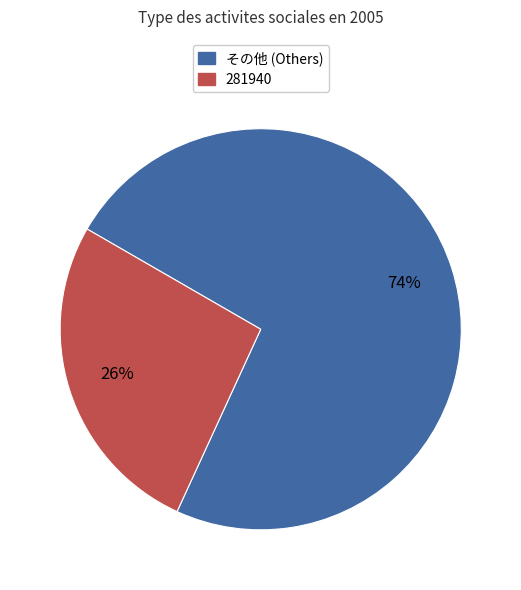

Is there a majority slice in this chart?

Yes